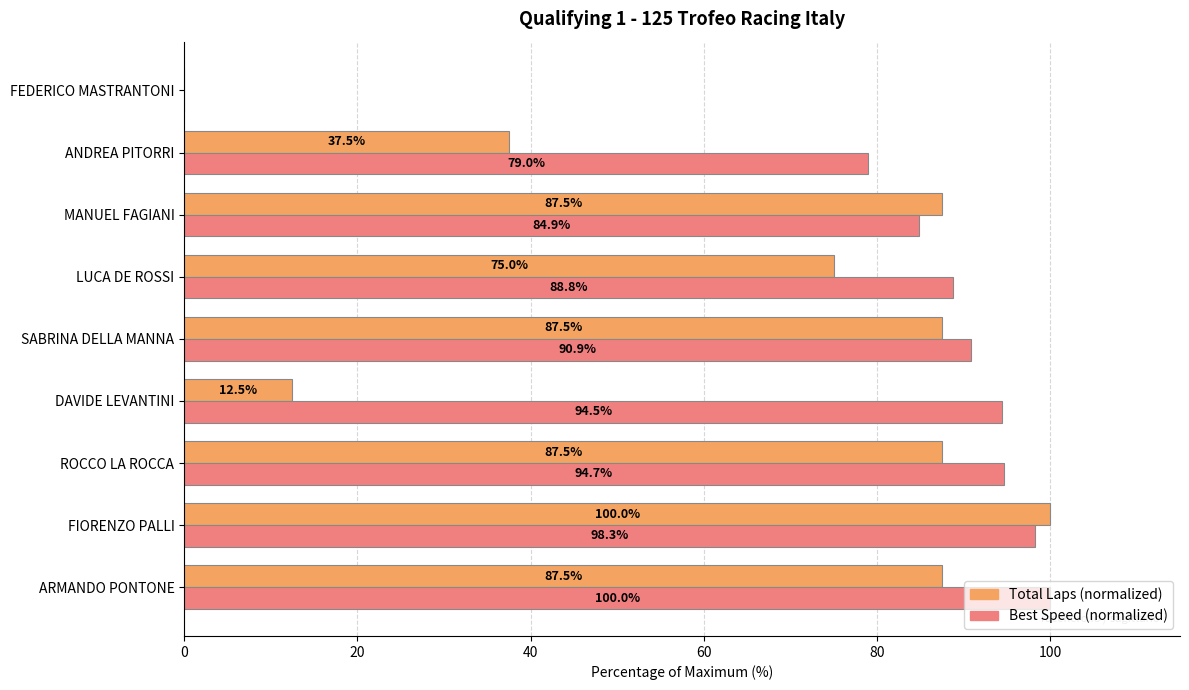

What is the total value across all series at ROCCO LA ROCCA?

182.2